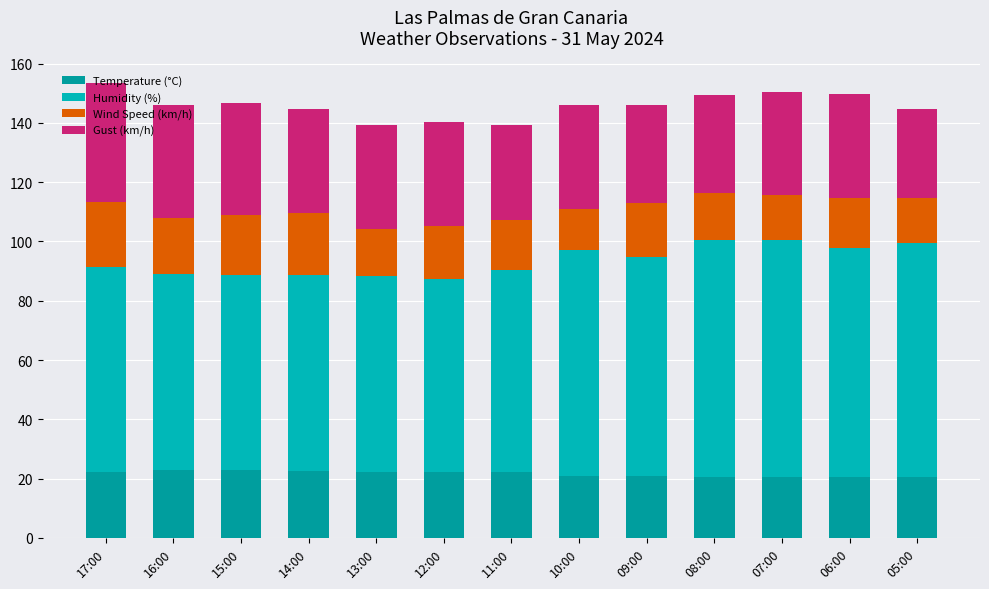

Does the chart contain stacked bars?

Yes